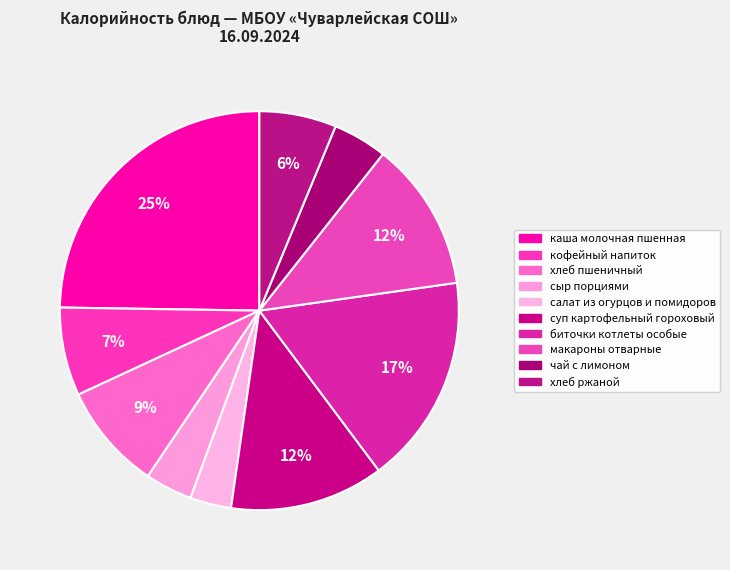

What is the change in value from суп картофельный гороховый to хлеб ржаной?

-88